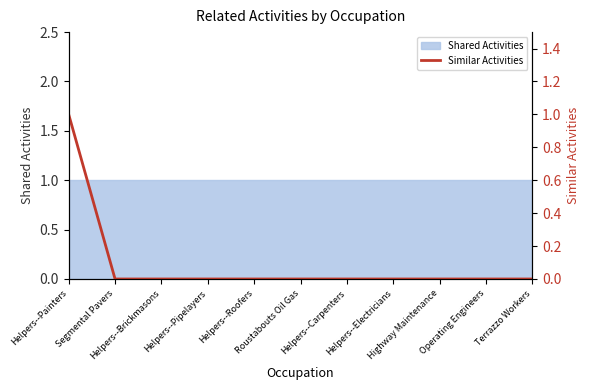

The chart shows a value of 0 at Highway Maintenance. True or false?

True